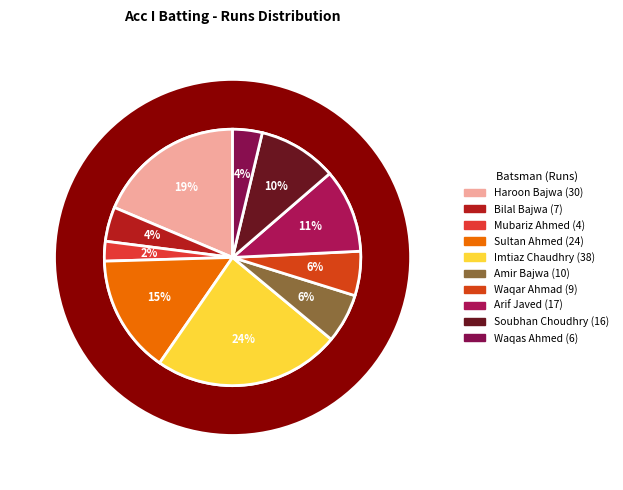

What percentage is the Sultan Ahmed slice, to the nearest percent?

15%